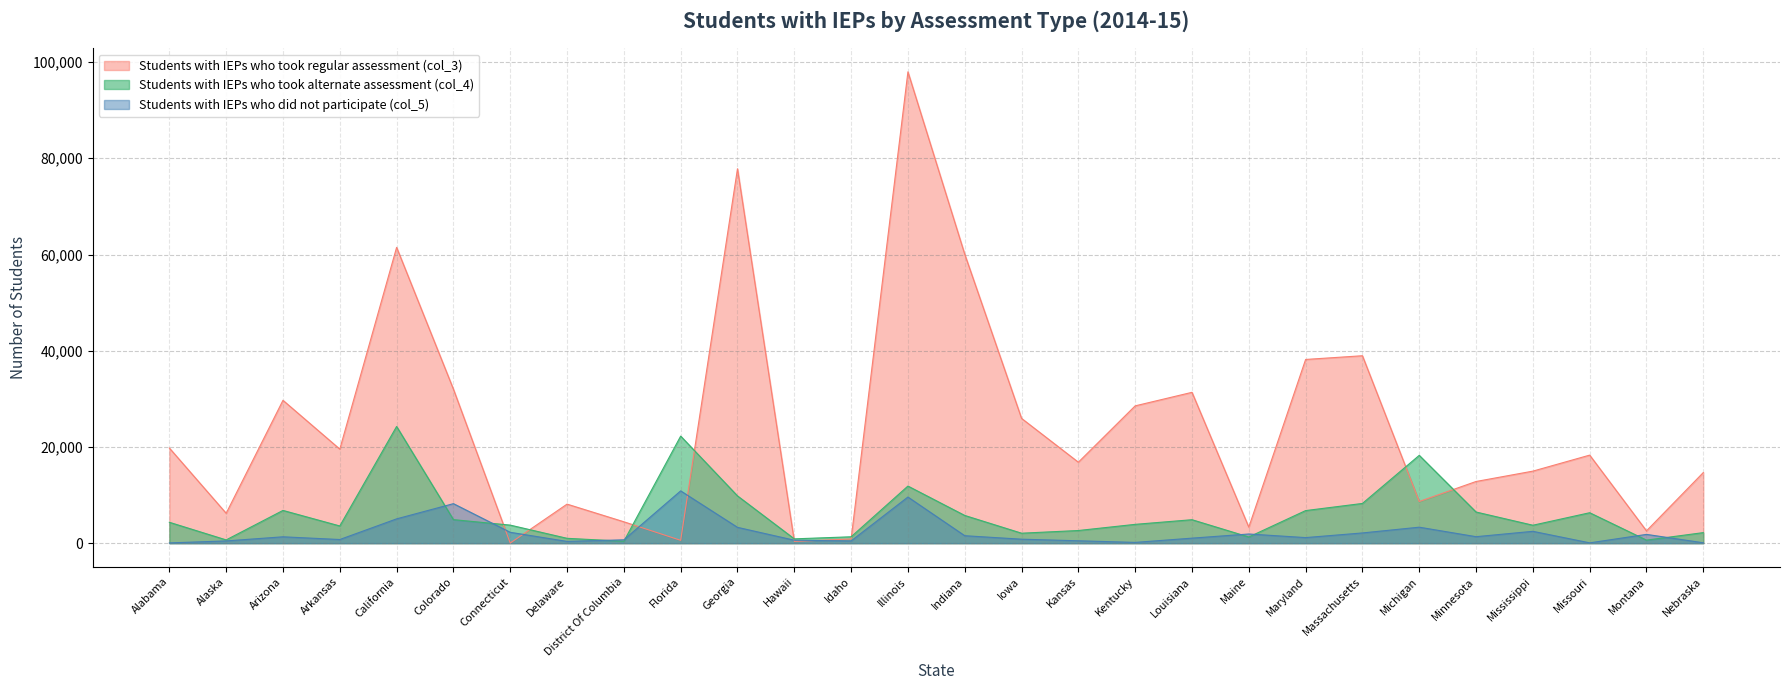

Which series has the largest total across all categories?

Students with IEPs who took regular assessment (col_3)